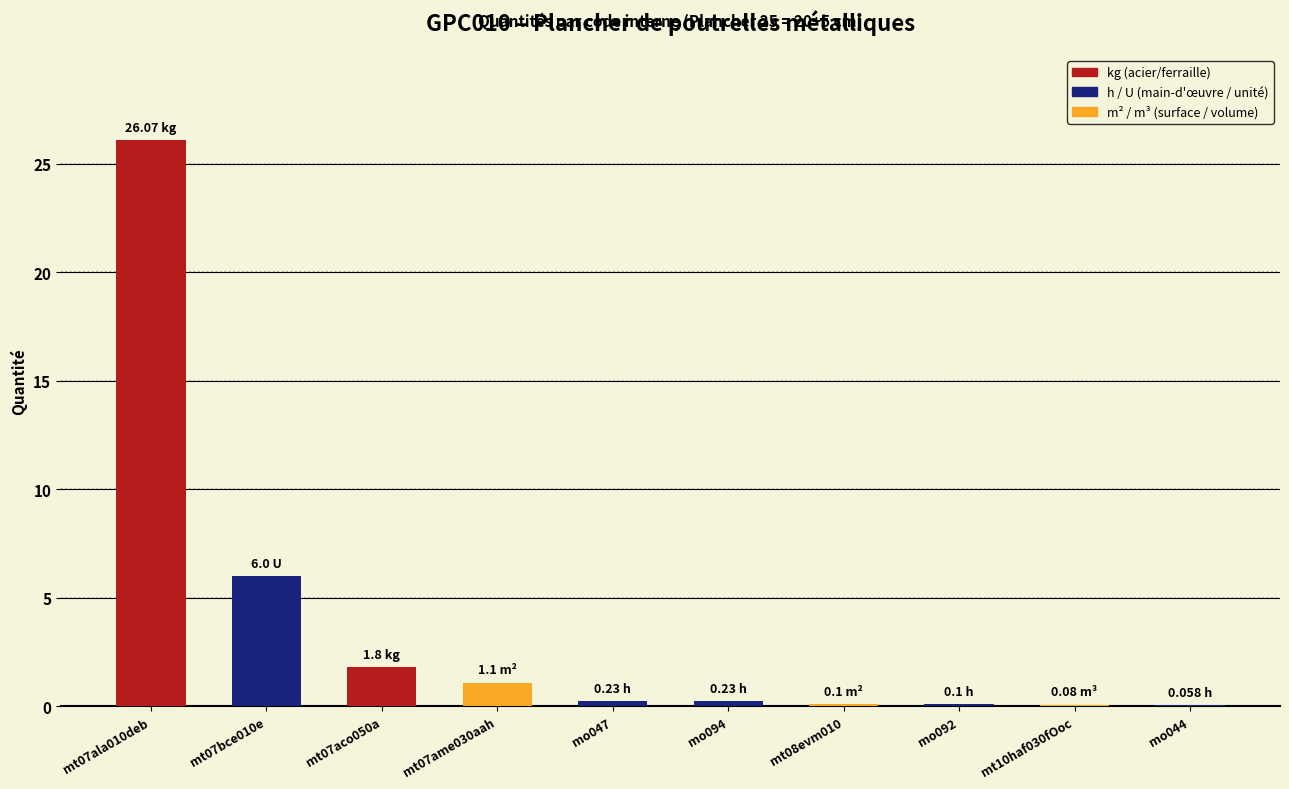

The chart shows a value of 6.0 at mt07bce010e. True or false?

True